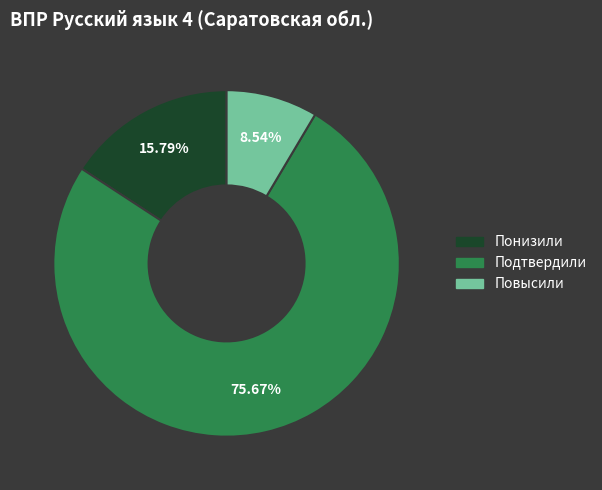

What is the largest slice in the pie chart?

Подтвердили